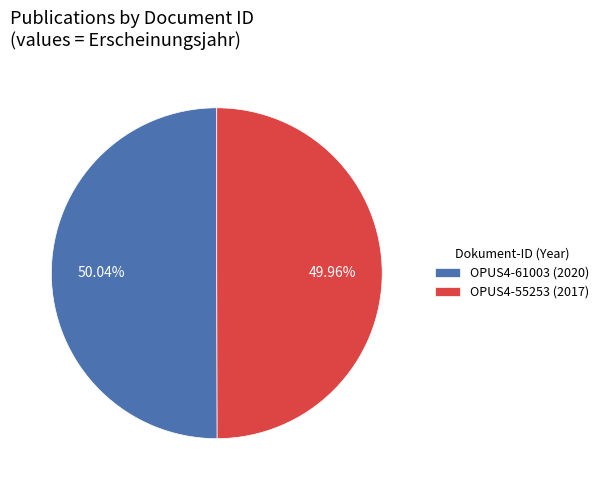

What is the ratio of the value at OPUS4-55253 to the value at OPUS4-61003?

1.0